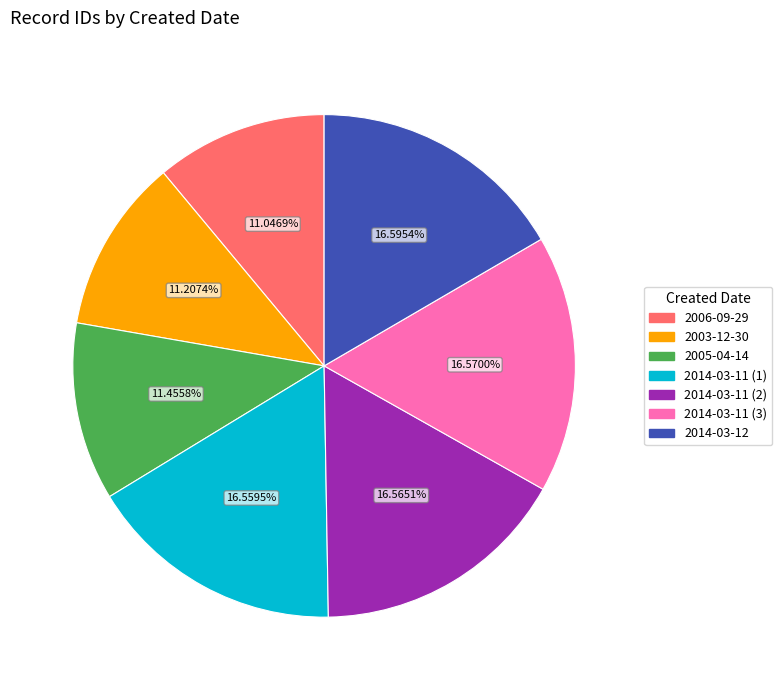

What is the ratio of the value at 2006-09-29 to the value at 2014-03-11 (1)?

0.7